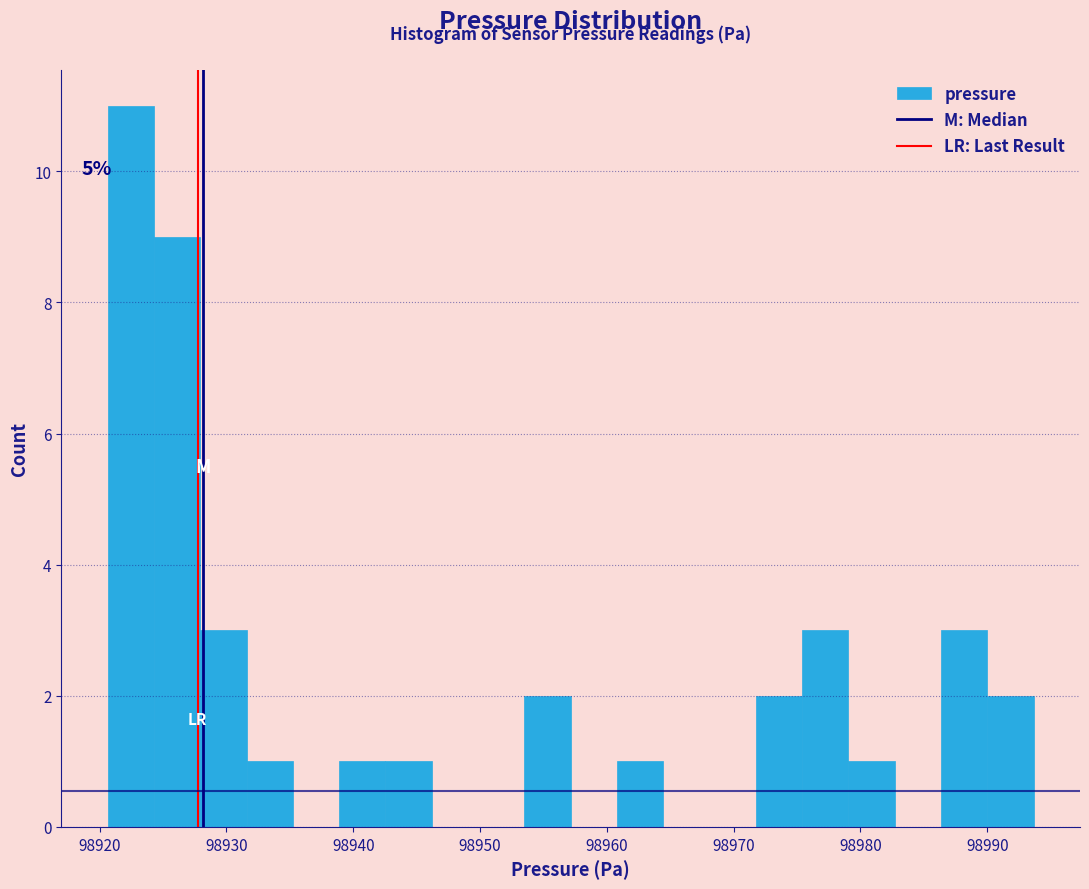

Around what value on the x-axis is the tallest bar? Give the approximate position of its centre, as read against the axis.

98922